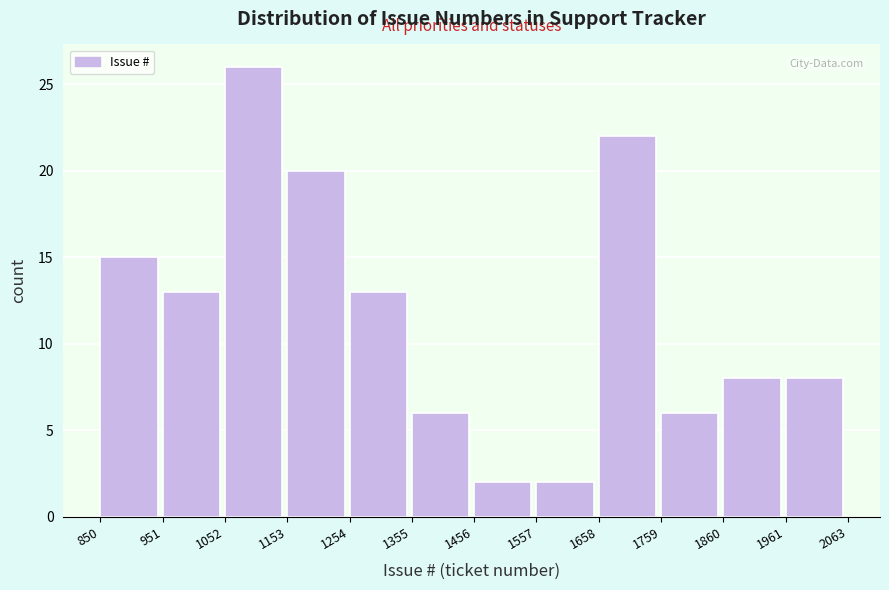

How tall is the bar that spans 1860 to 1961 on the x-axis? The values are not printed on the chart, so give them approximately, as read against the axis.

8